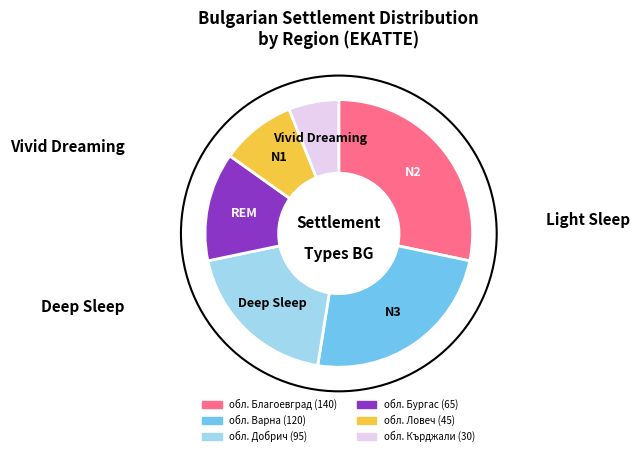

Is there any slice that represents more than half of the pie?

No